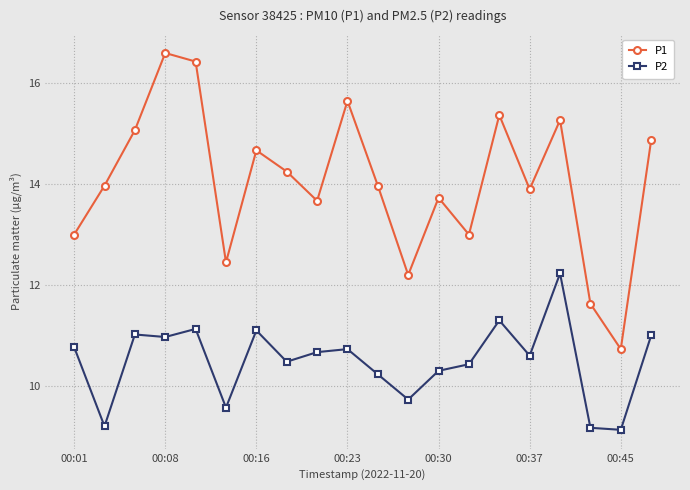

What is the difference between the second highest and minimum values in the P2 series?

2.2